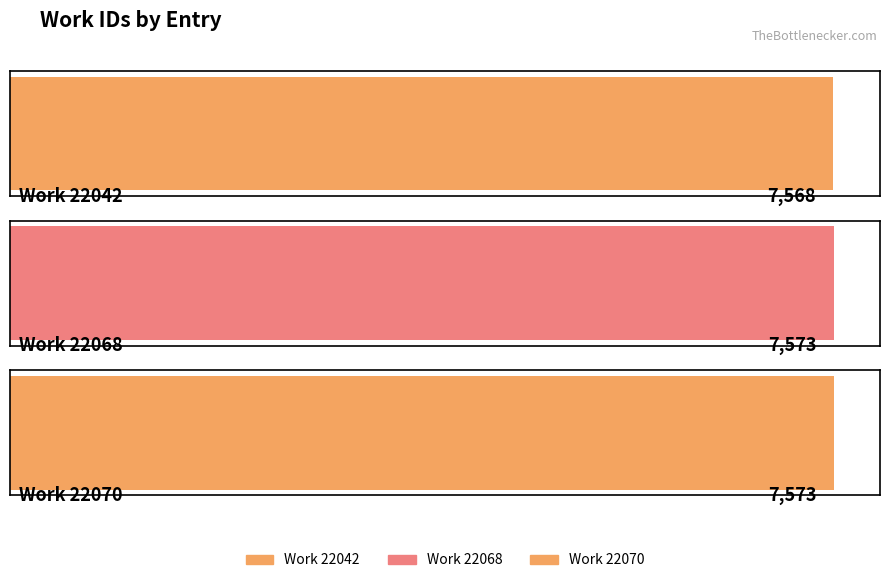

Are the bars horizontal?

Yes